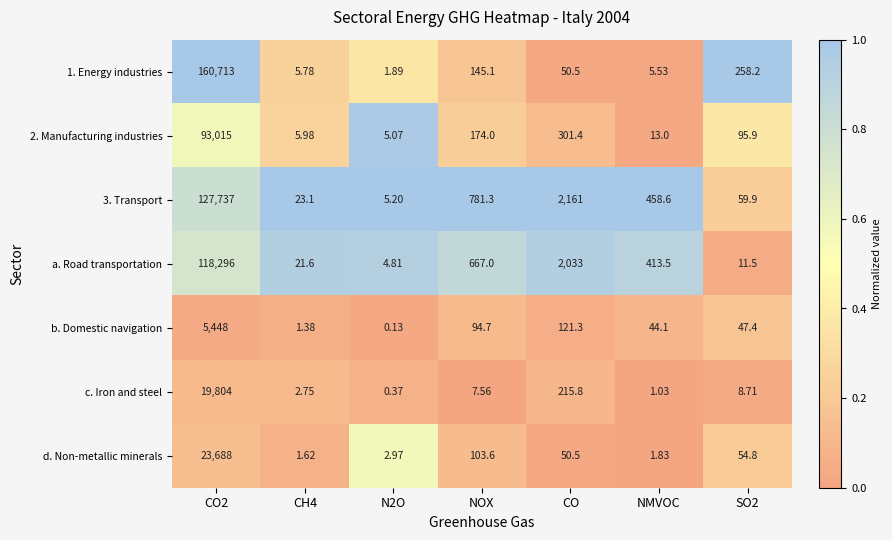

At which label is 3. Transport closest to 63871?

CO